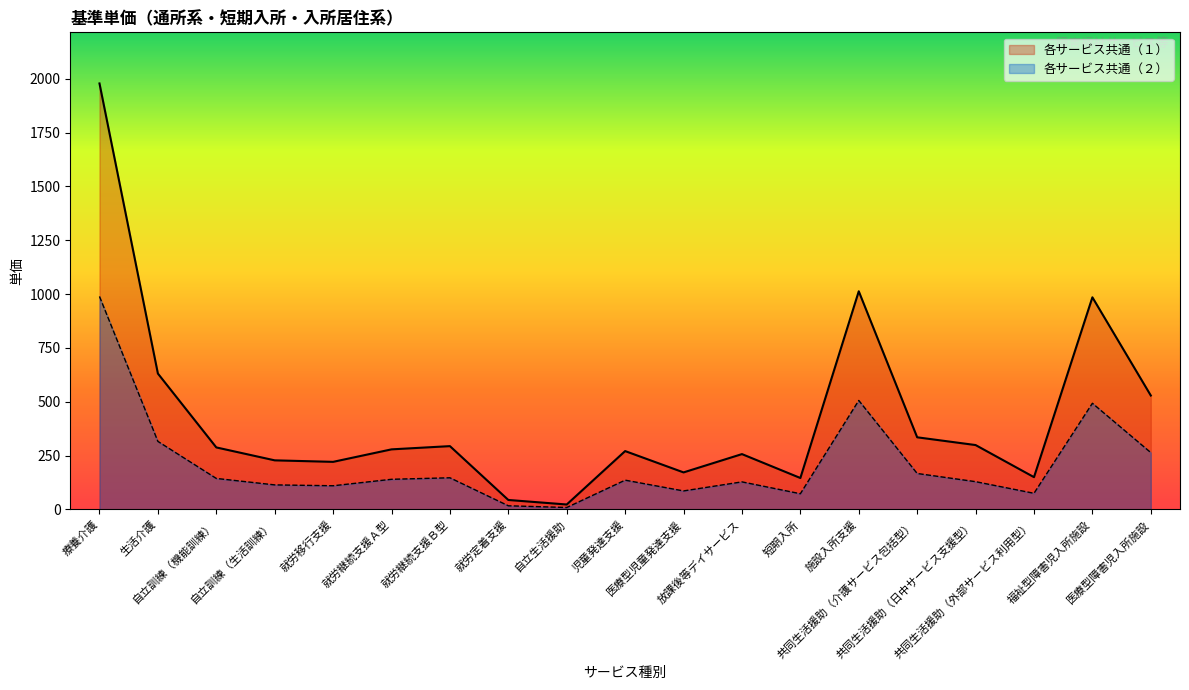

Reading left to right, what are all the values shown in this chart?

各サービス共通（１）: 1978	631	288	228	221	279	294	44	23	271	172	257	146	1013	335	299	150	985	529
各サービス共通（２）: 989	316	144	114	110	140	147	17	9	136	86	128	73	506	167	129	75	493	264